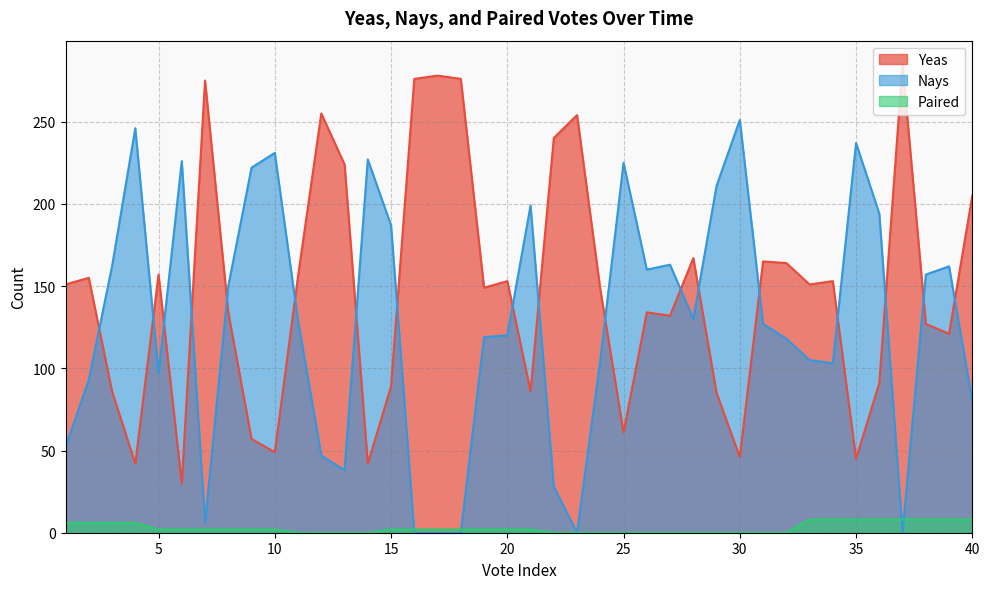

True or false: Nays and Yeas intersect in this chart.

True